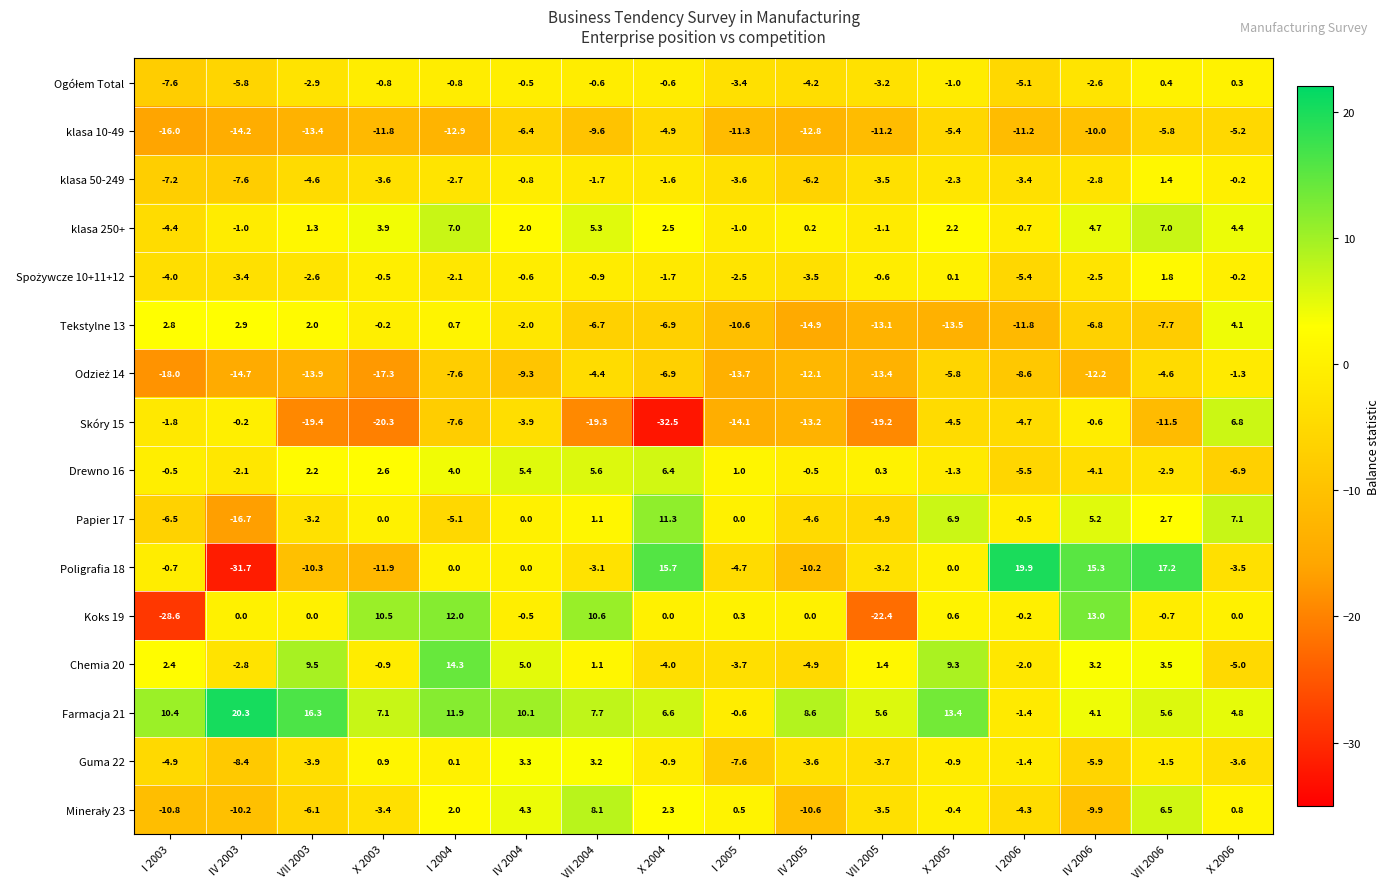

The value of klasa 10-49 at IV 2004 is -6.4. True or false?

True